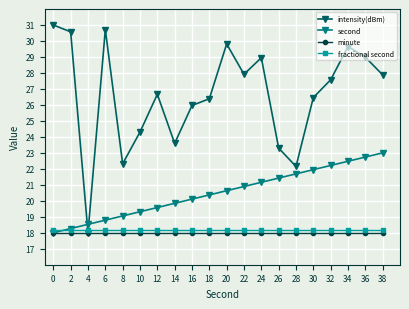

The second series shows 20.1 at 16. True or false?

True